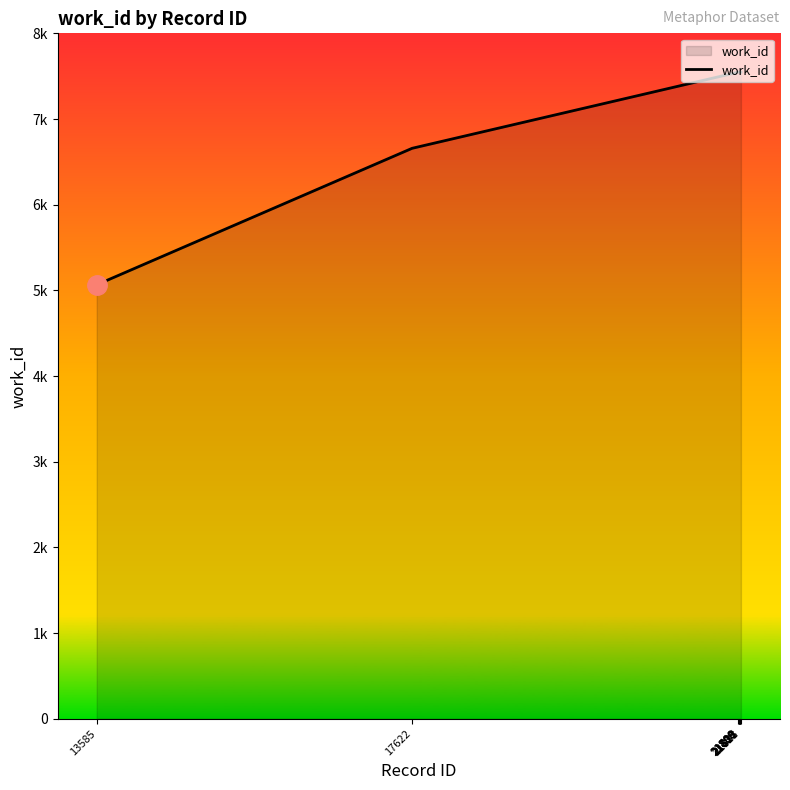

Read the value at 21831, to the nearest 50.

7550